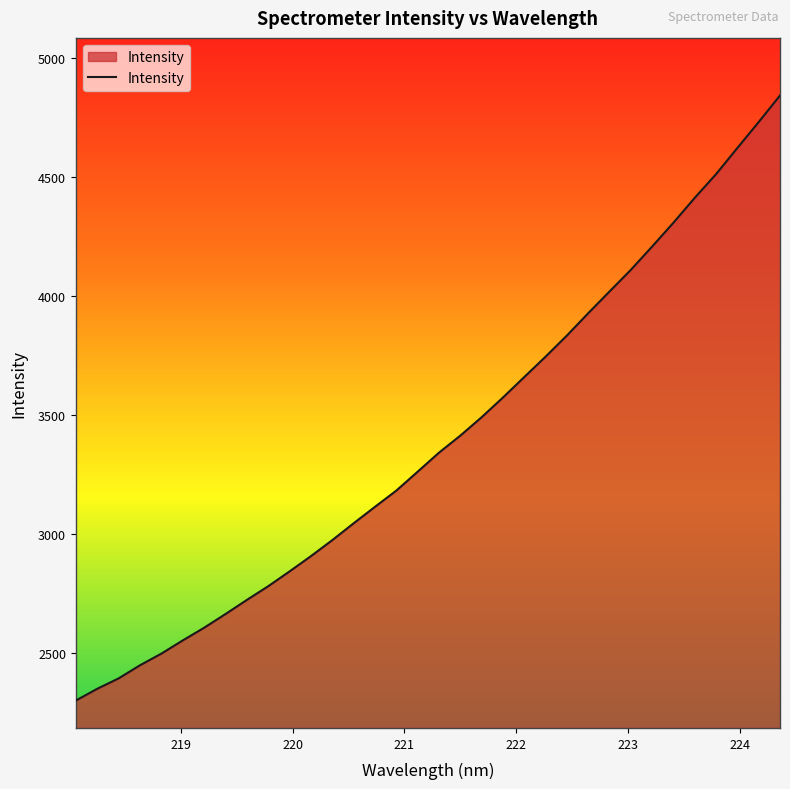

What is the smallest value displayed?

2301.1